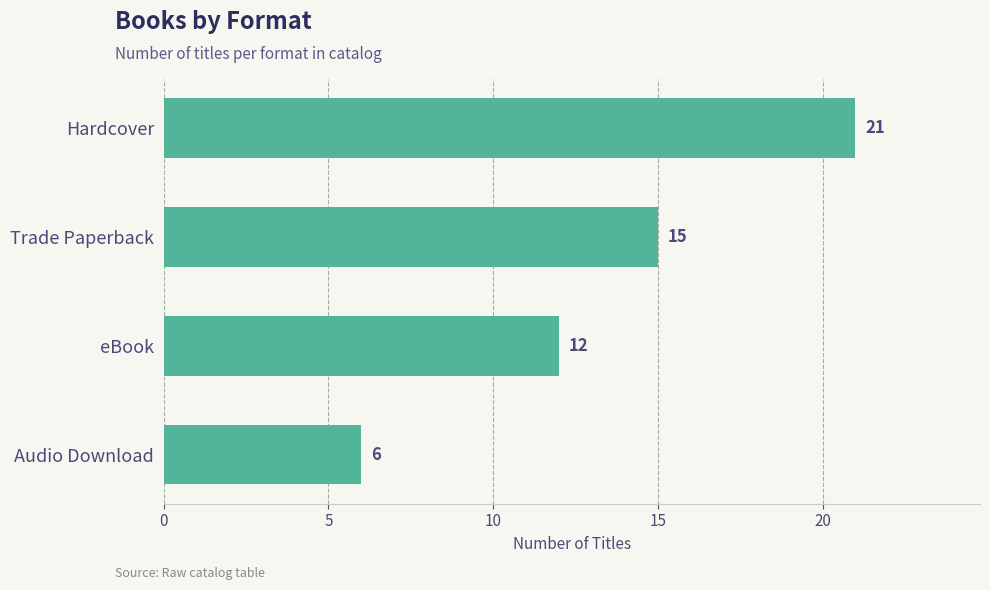

Is it true that the value at Hardcover is 21?

True